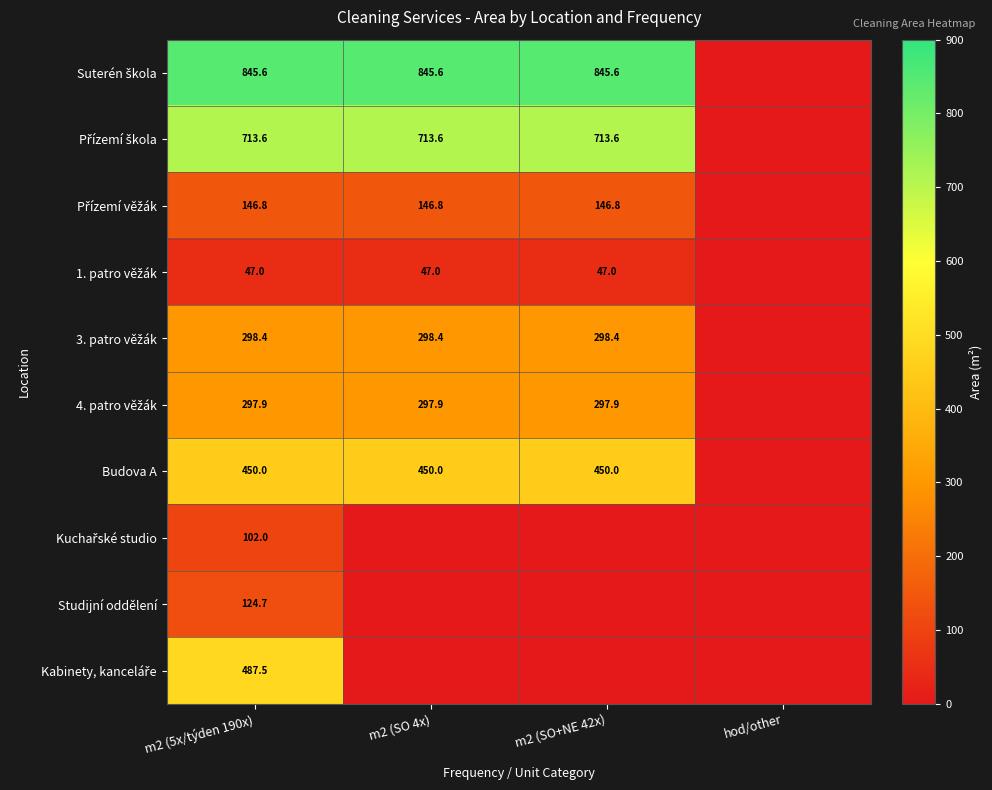

At how many categories does at least one series exceed 418?

3